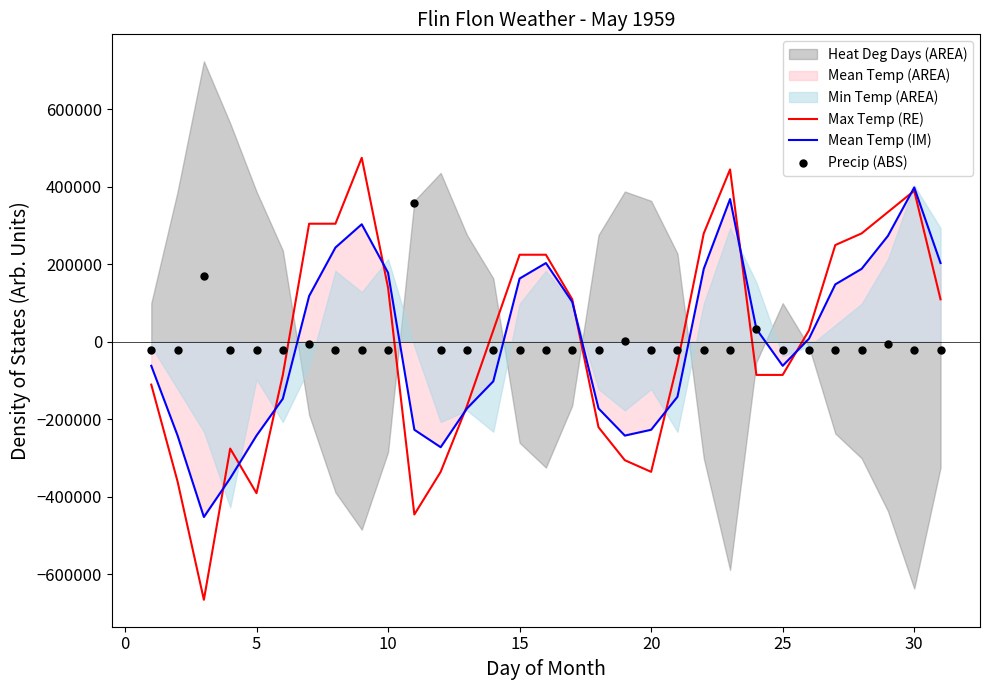

At how many categories does at least one series exceed -628325?

31